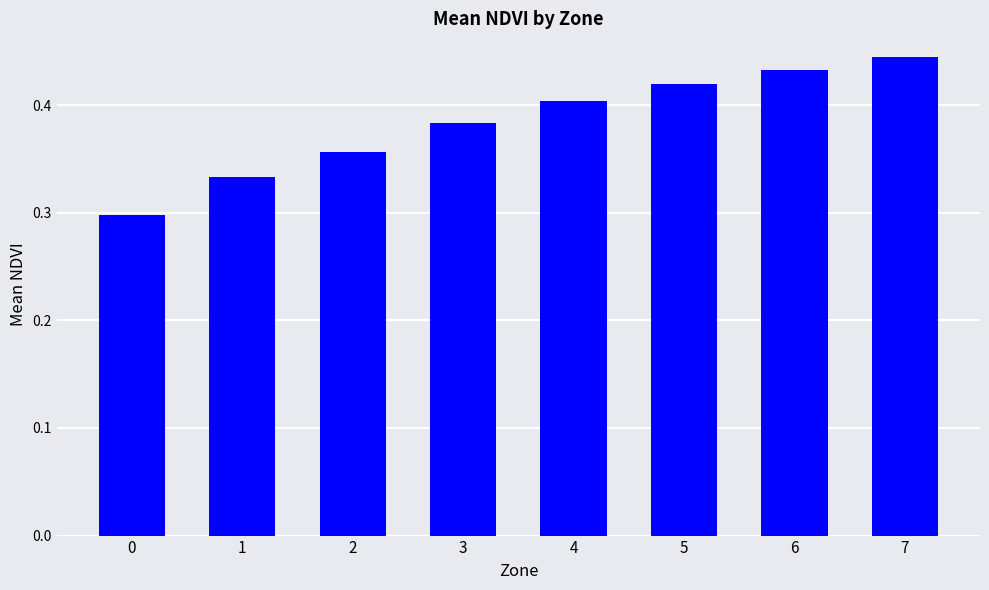

List the labels in order of value, largest first.

7, 6, 5, 4, 3, 2, 1, 0